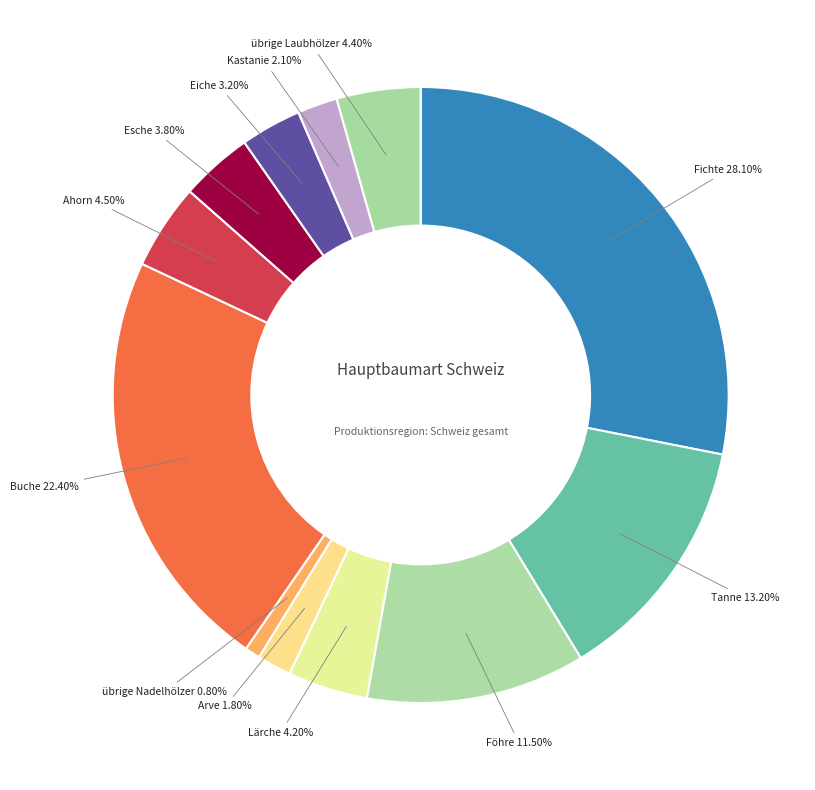

To the nearest percent, what portion does Kastanie represent?

2%